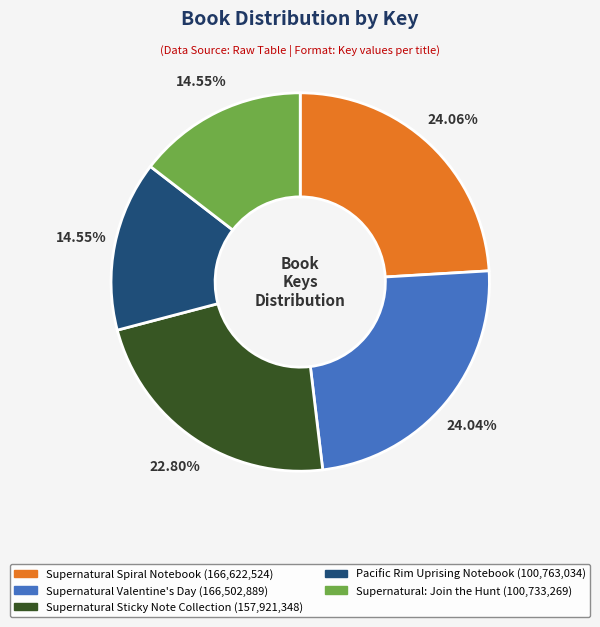

Approximately how many times larger is the value at Supernatural Sticky Note Collection compared to Supernatural Valentine's Day?

0.9